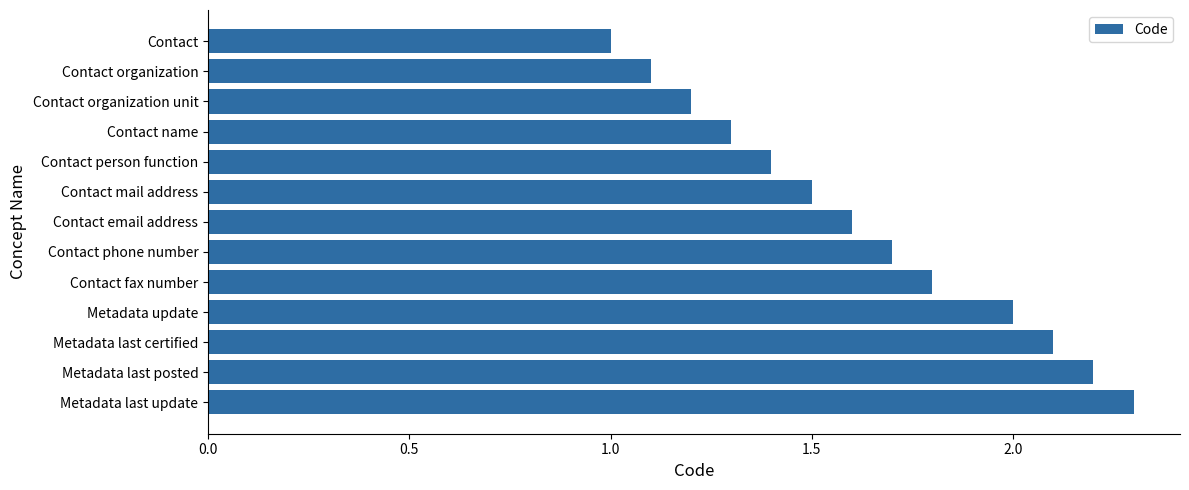

What is the difference between the second highest and second lowest values?

1.1